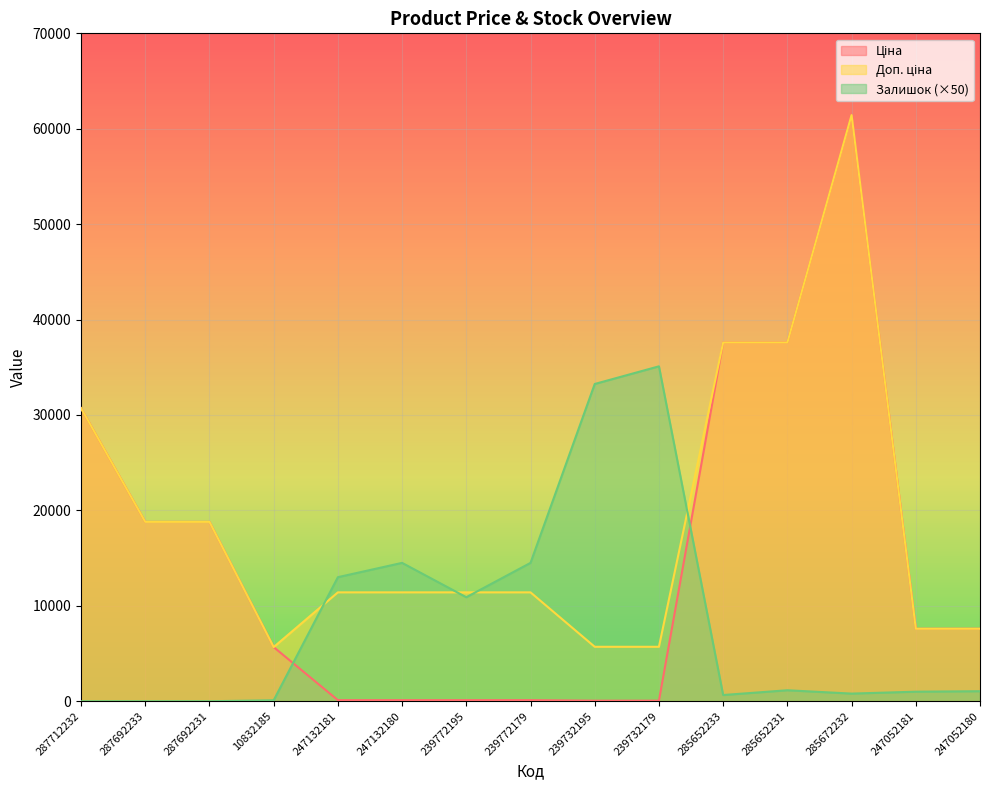

What position from the right is 239772179?

8